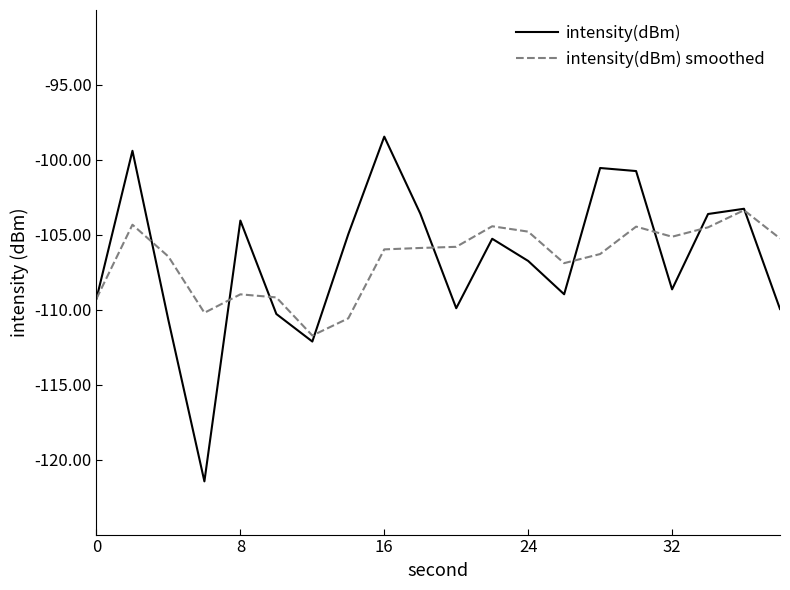

What is the maximum value shown in the chart?

-98.4